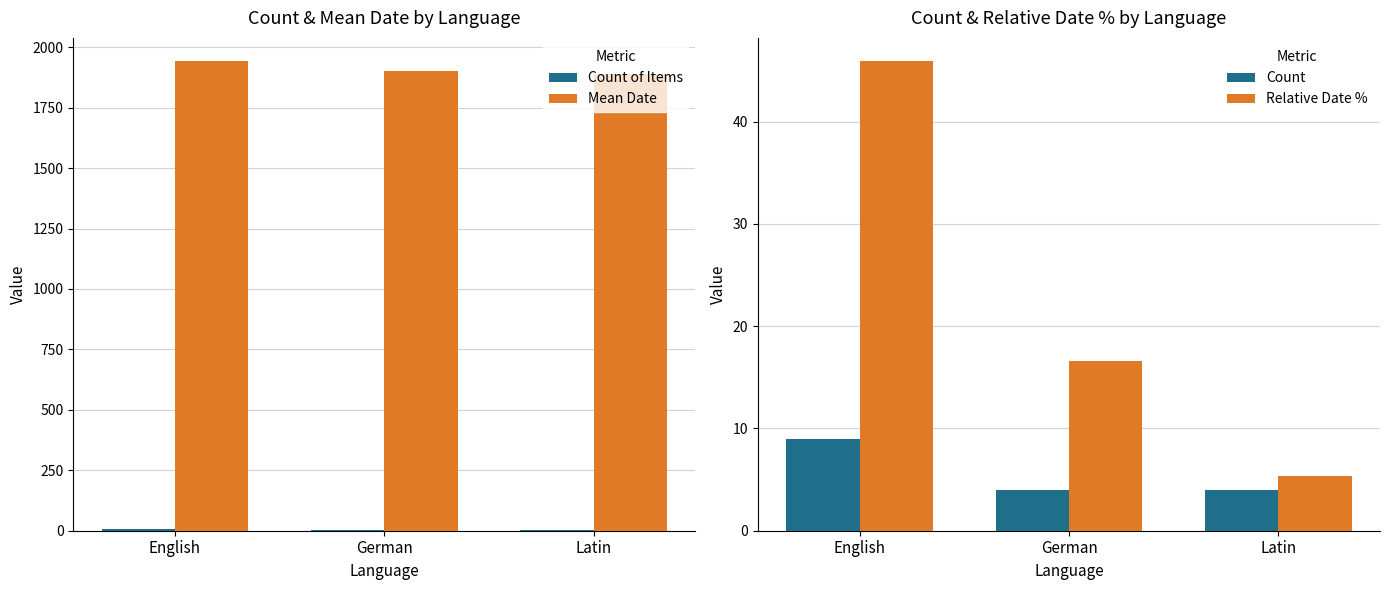

List the series in order of their peak value, lowest first.

Count of Items, Count, Relative Date %, Mean Date